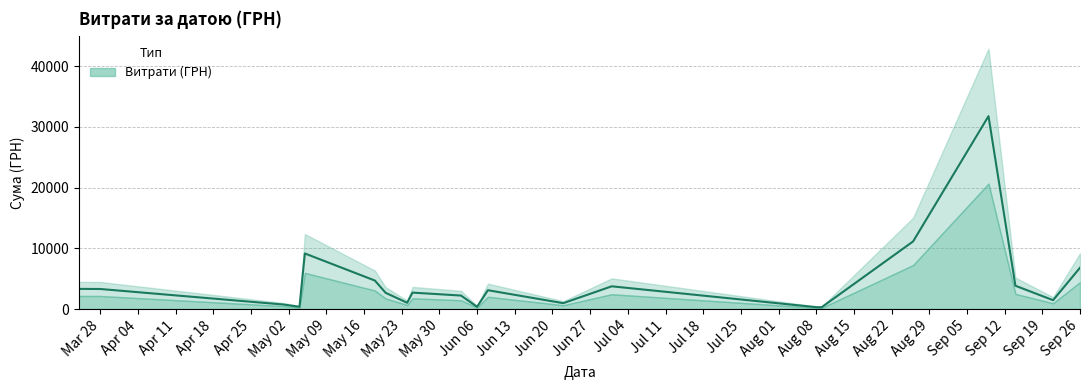

What is the smallest value displayed?

126.5